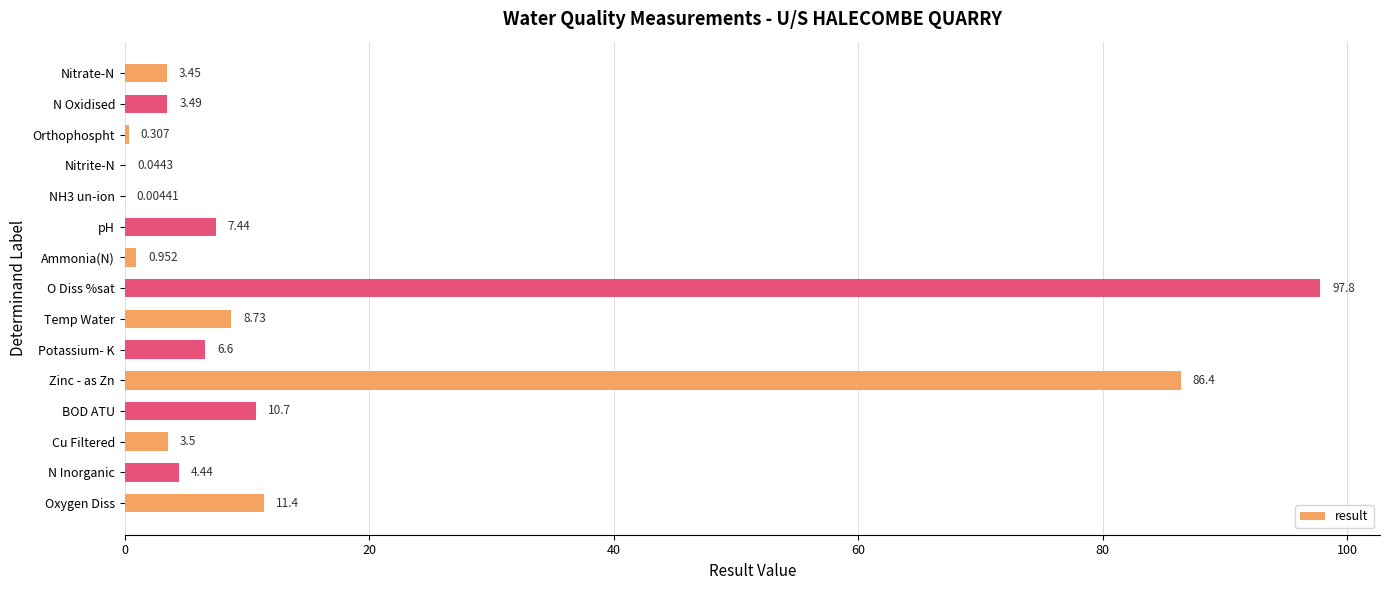

Which has a higher value, Nitrite-N or O Diss %sat?

O Diss %sat